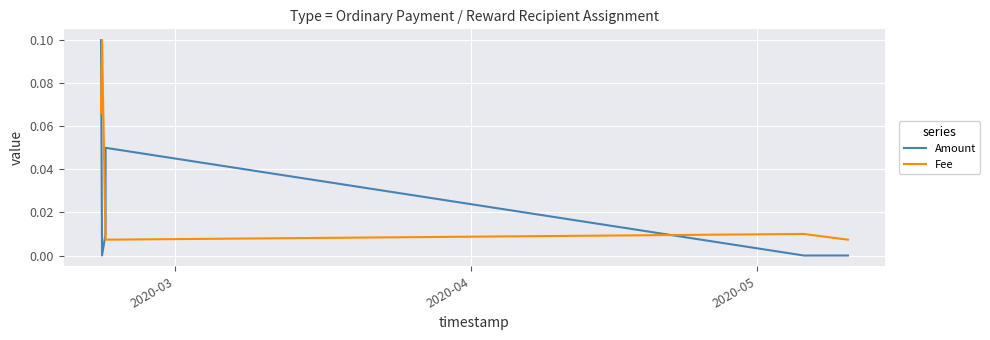

True or false: Fee has more than 2 interior local peaks.

False